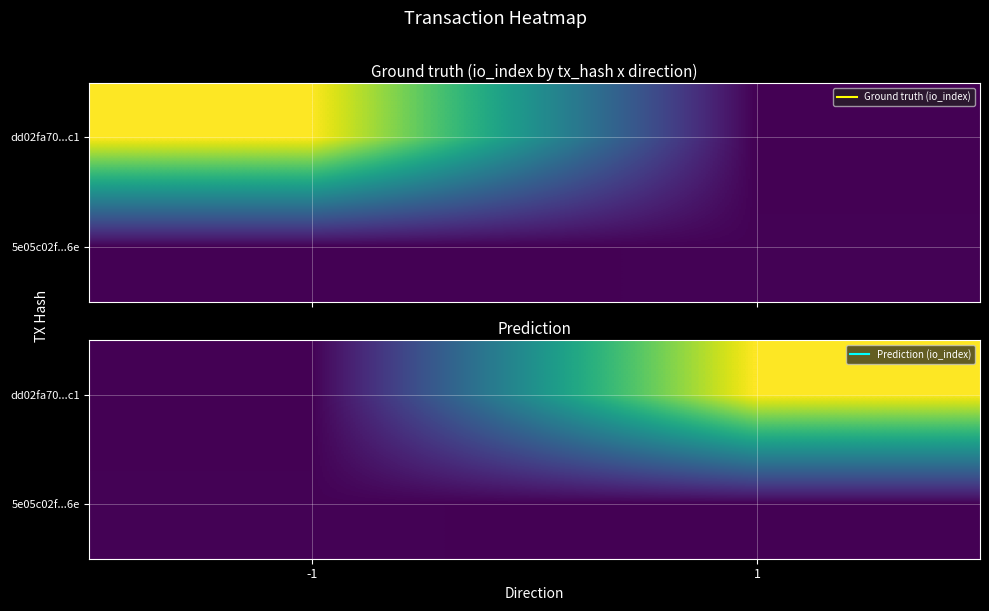

List the series in order of their overall mean, highest first.

dd02fa70...c1, 5e05c02f...6e